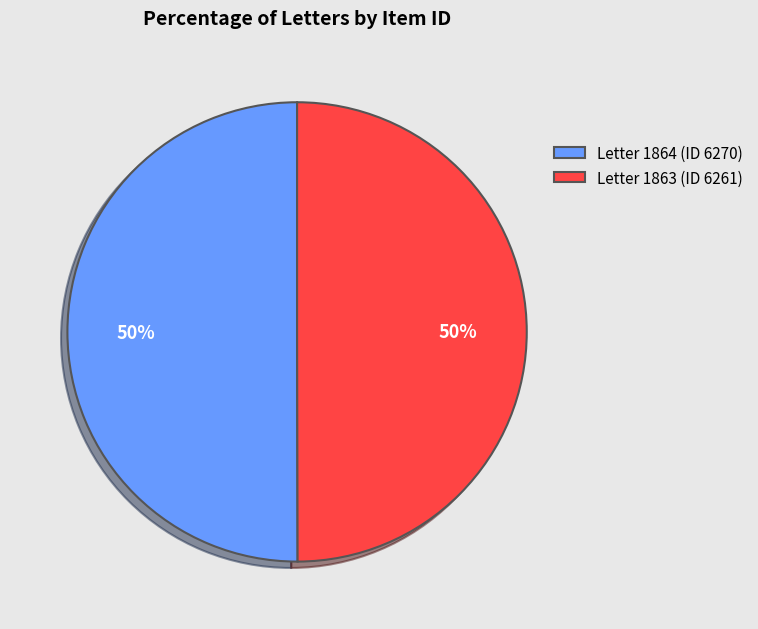

What percentage is the Letter 1863 (ID 6261) slice, to the nearest percent?

50%